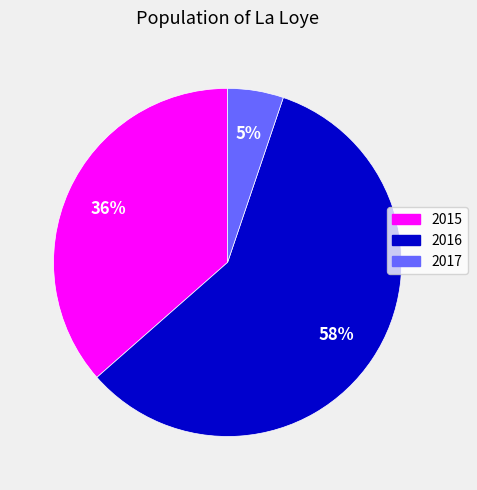

To the nearest percent, what is the combined percentage of 2016 and 2017?

64%